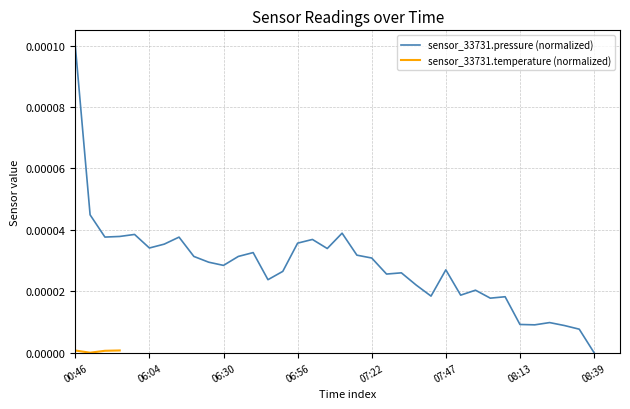

At which label does sensor_33731.pressure (normalized) reach its minimum?

08:39